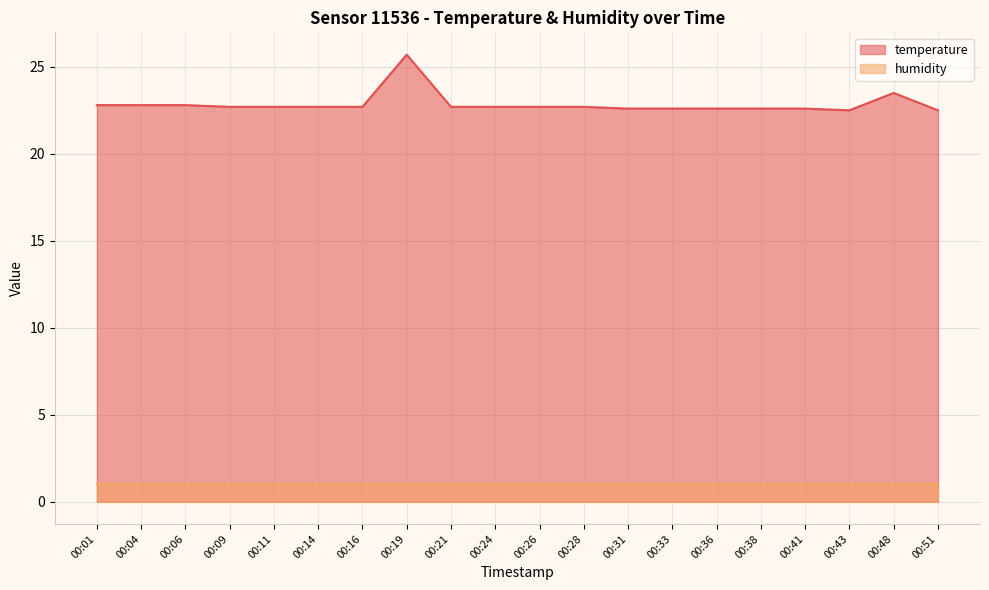

True or false: the data shows 22.7 at 00:14.

True